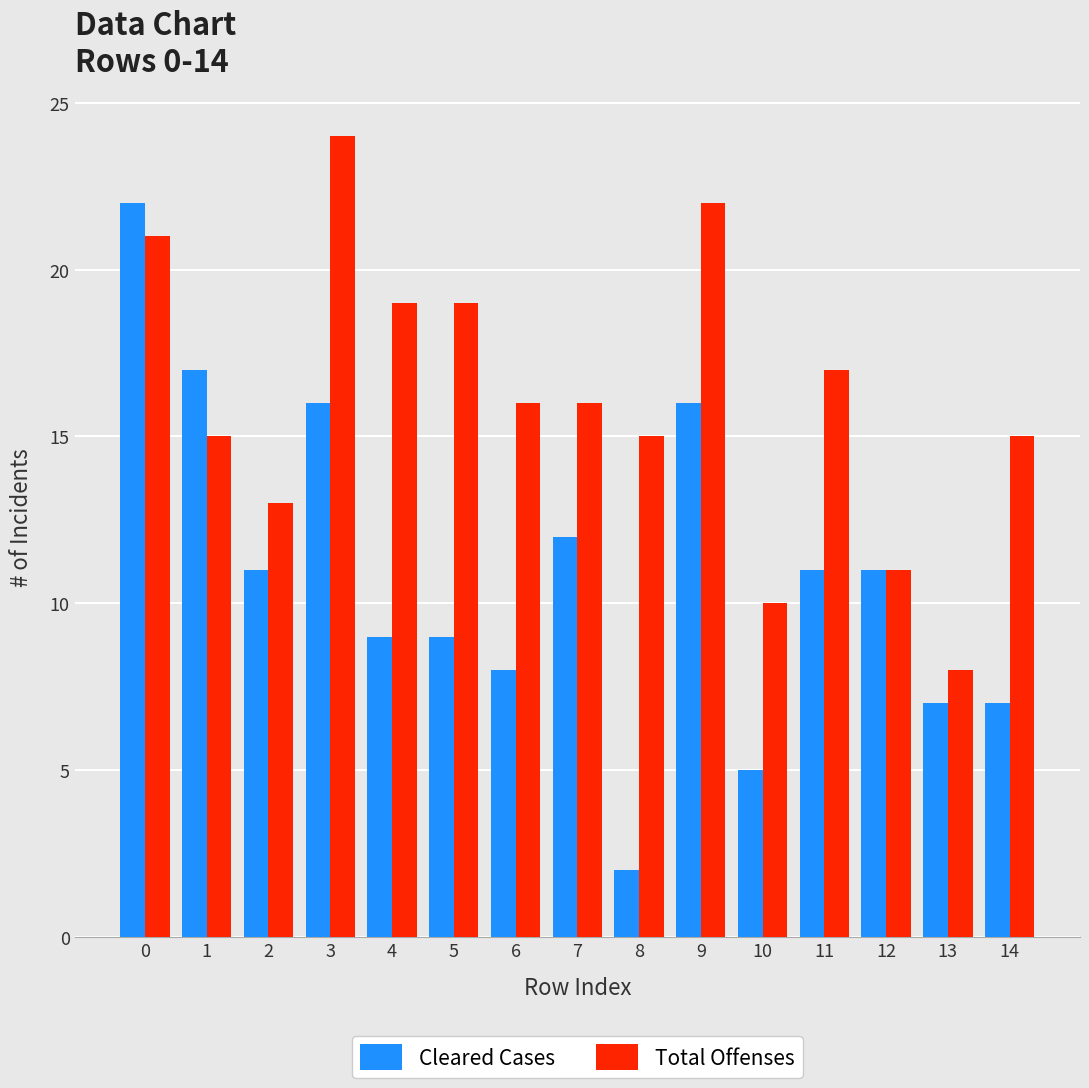

Which series has the widest spread of values?

Cleared Cases